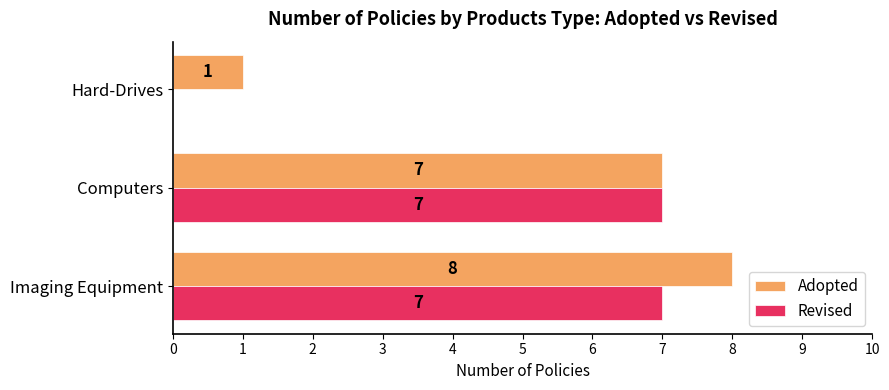

Which category has the highest value across all series?

Imaging Equipment